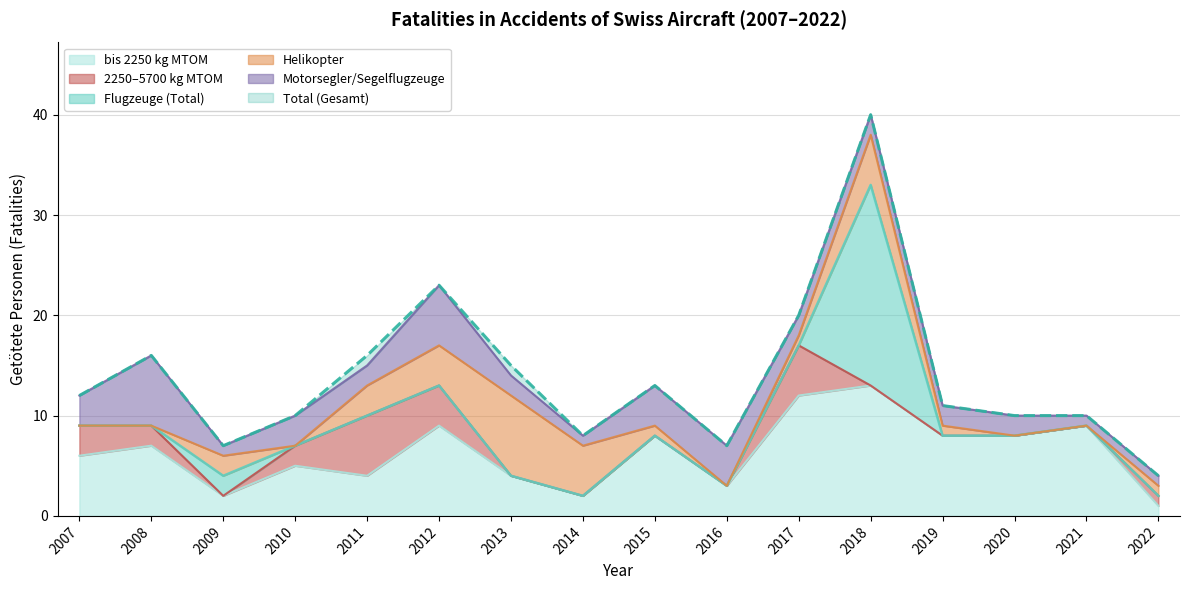

Which series has the largest total across all categories?

Total